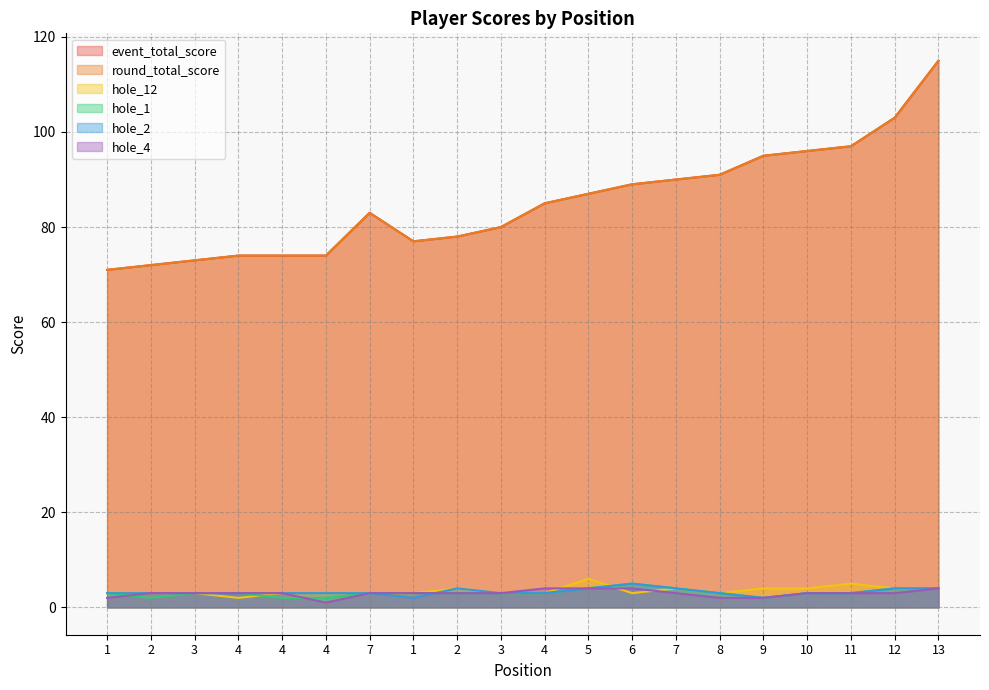

What are all the series names shown in the legend?

event_total_score, round_total_score, hole_12, hole_1, hole_2, hole_4